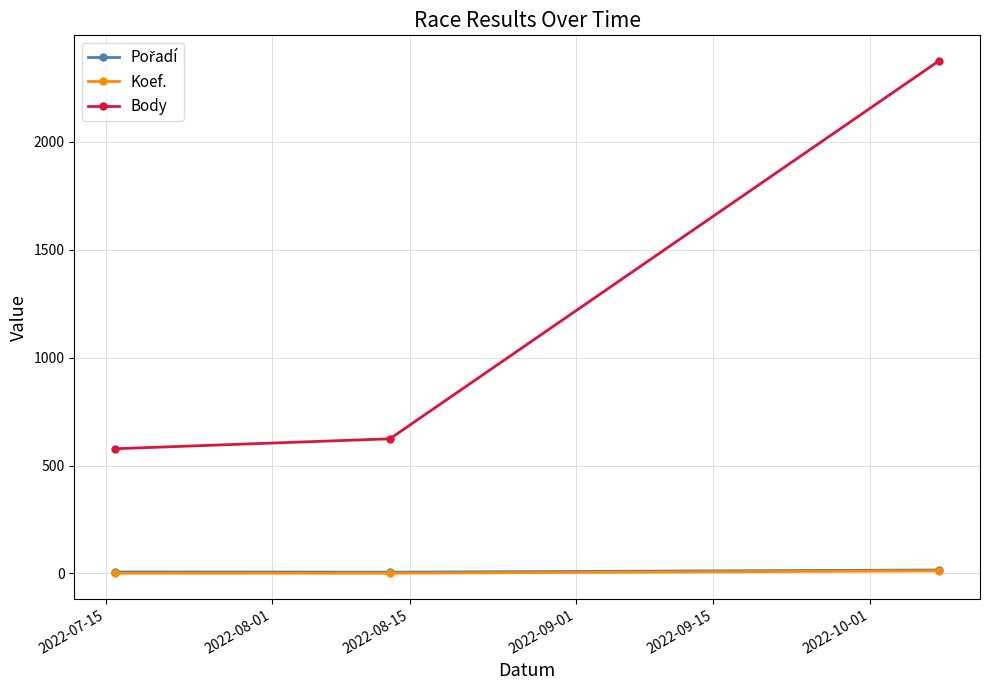

At how many categories does at least one series exceed 362?

3